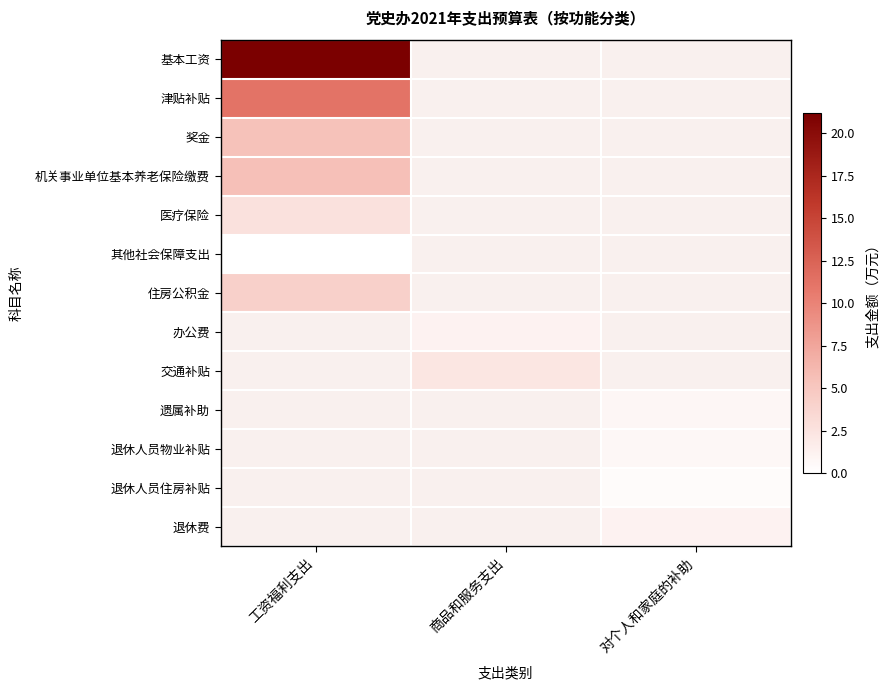

What is the spread (max minus min) of values at 工资福利支出?

21.2